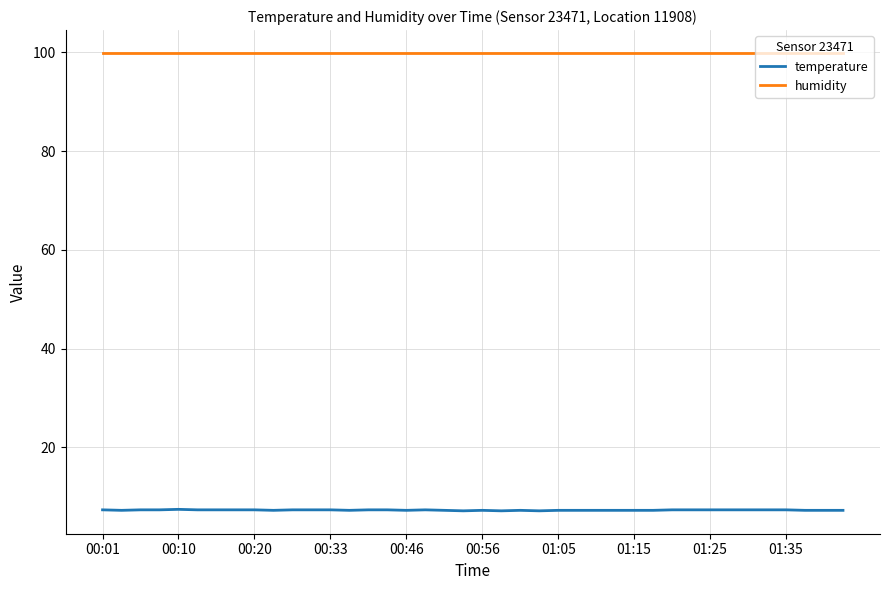

What is the smallest value displayed?

7.1